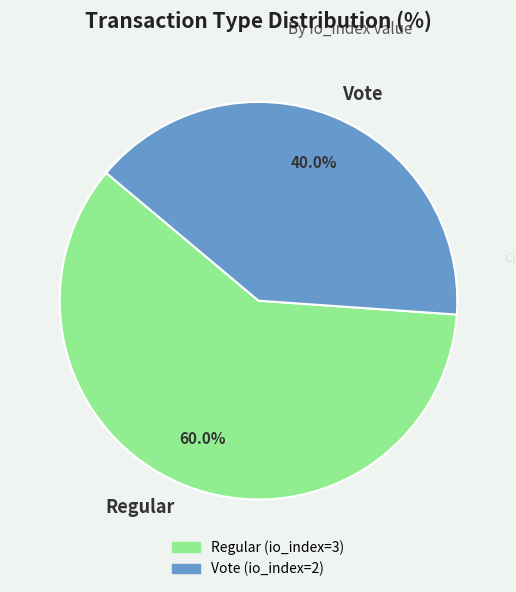

What portion of the pie excludes Vote?

60.0%